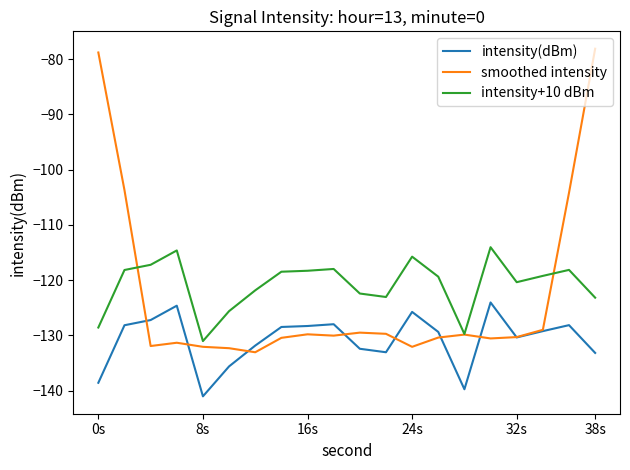

In intensity+10 dBm, how many points are higher than both neighbors (excluding endpoints)?

5